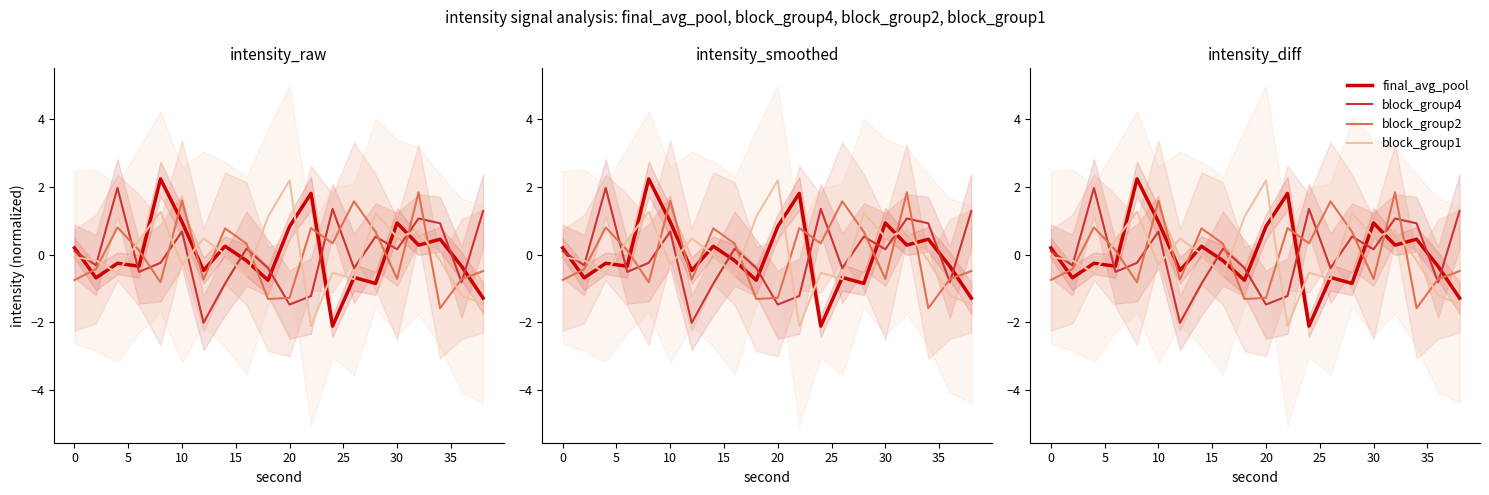

The value of block_group1 at 19 is -0.5. True or false?

False